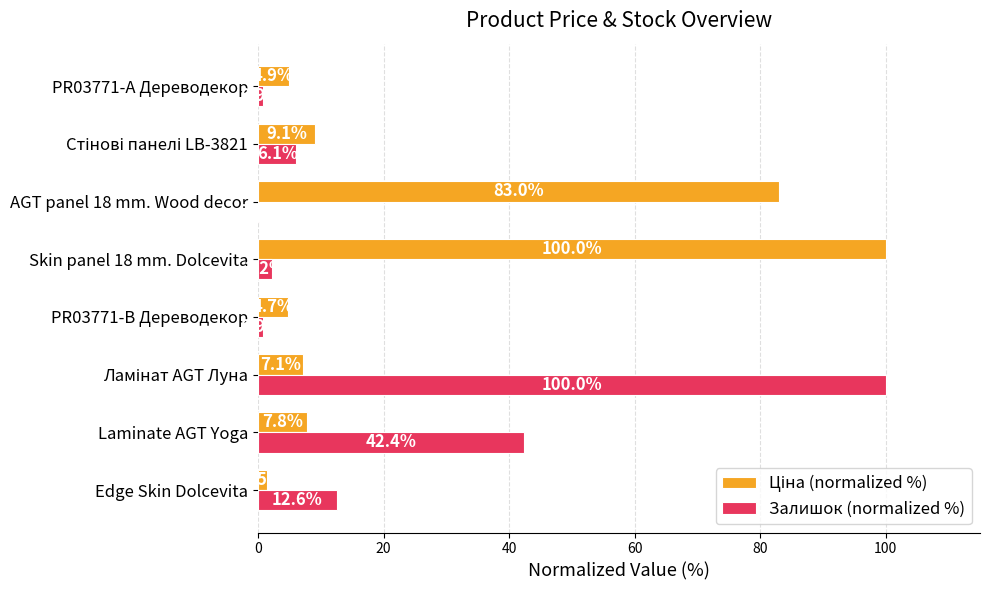

What is the highest value of the Залишок (normalized %) series?

100.0